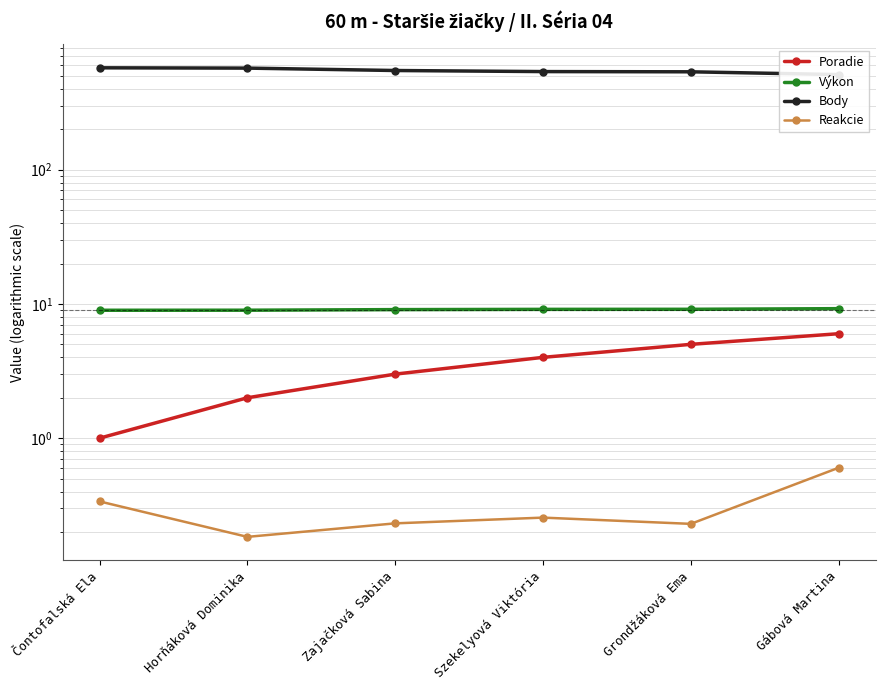

What is the total value across all series at Gábová Martina?

526.8